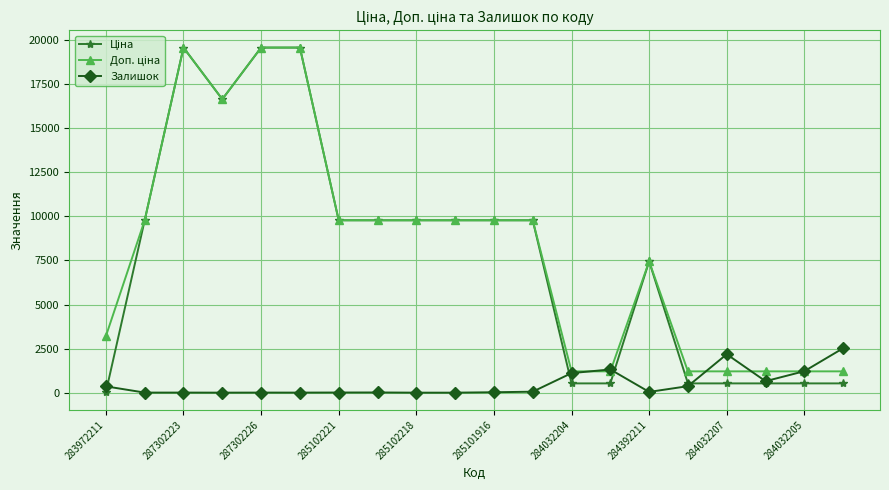

Count the number of data series in this chart.

3